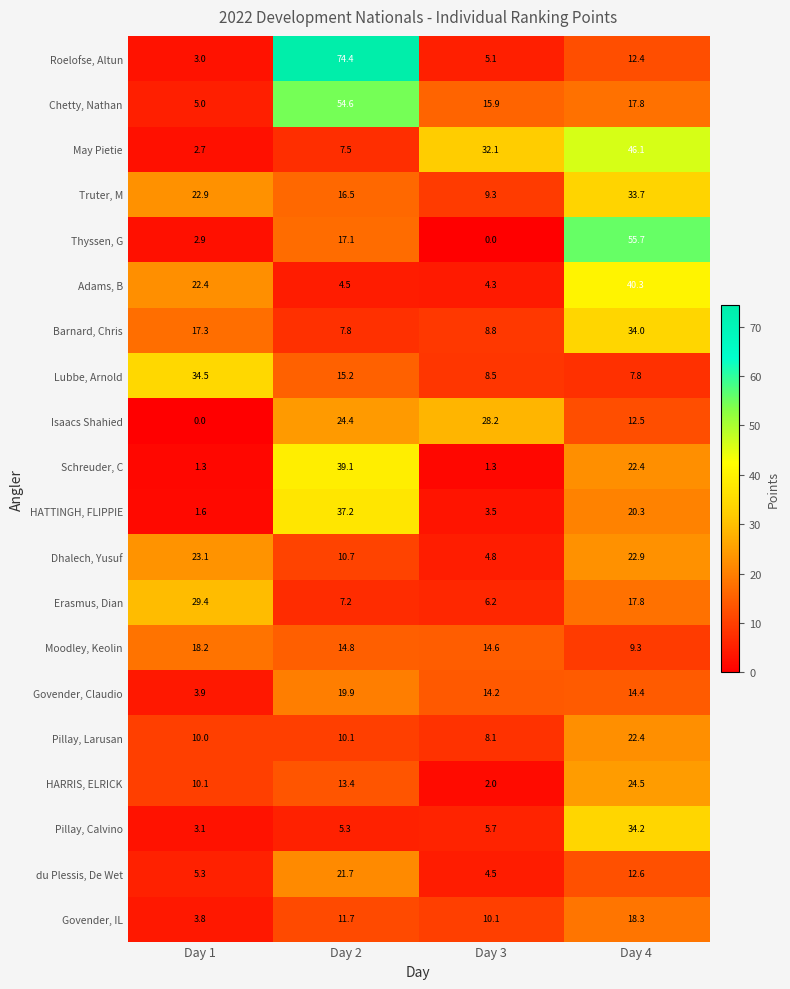

Rank the series at Day 1 from highest to lowest value.

Lubbe, Arnold, Erasmus, Dian, Dhalech, Yusuf, Truter, M, Adams, B, Moodley, Keolin, Barnard, Chris, HARRIS, ELRICK, Pillay, Larusan, du Plessis, De Wet, Chetty, Nathan, Govender, Claudio, Govender, IL, Pillay, Calvino, Roelofse, Altun, Thyssen, G, May Pietie, HATTINGH, FLIPPIE, Schreuder, C, Isaacs Shahied